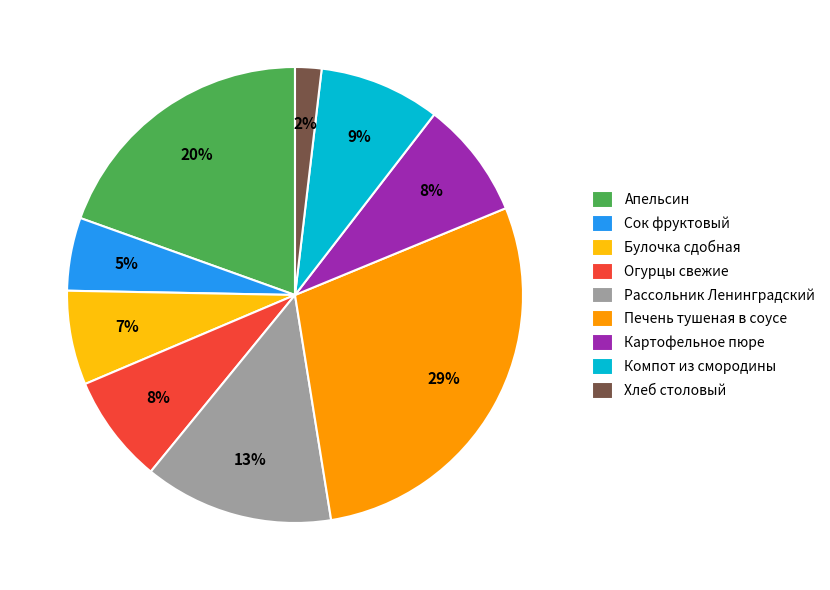

The Сок фруктовый slice represents 5% of the pie. True or false?

True